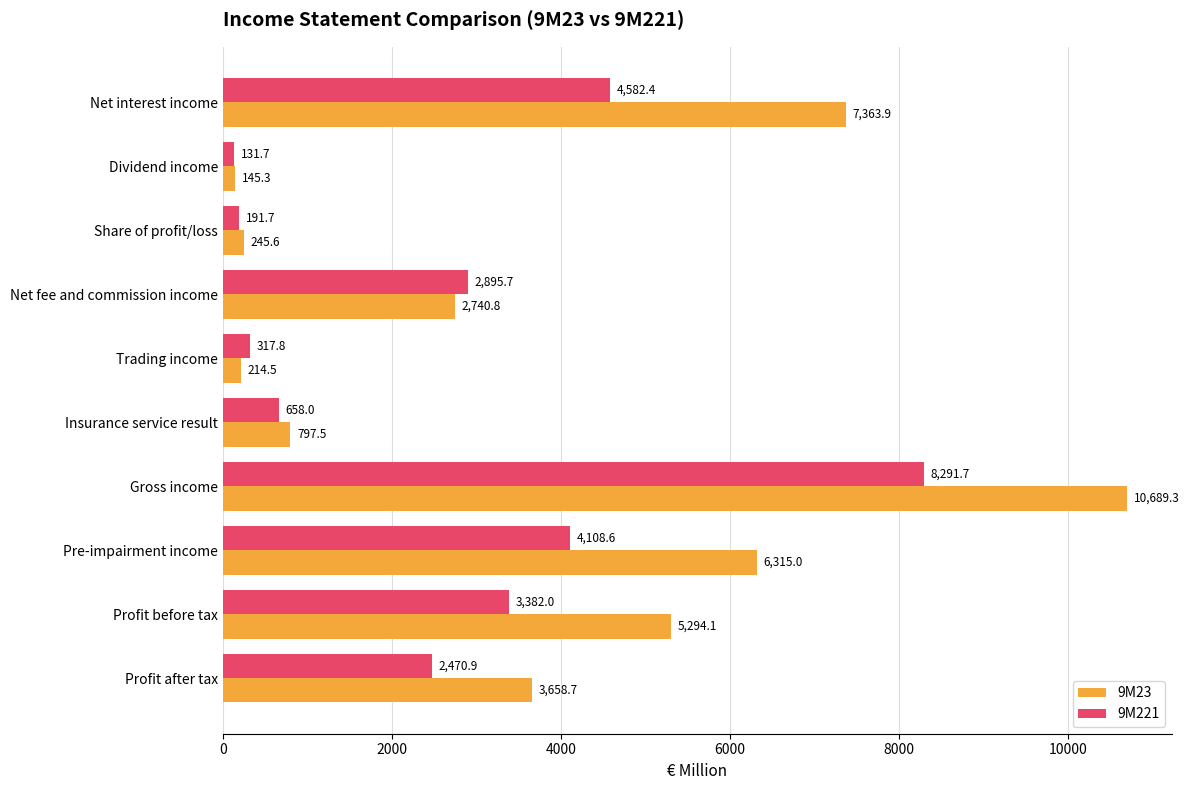

Which series has the largest range (max minus min)?

9M23